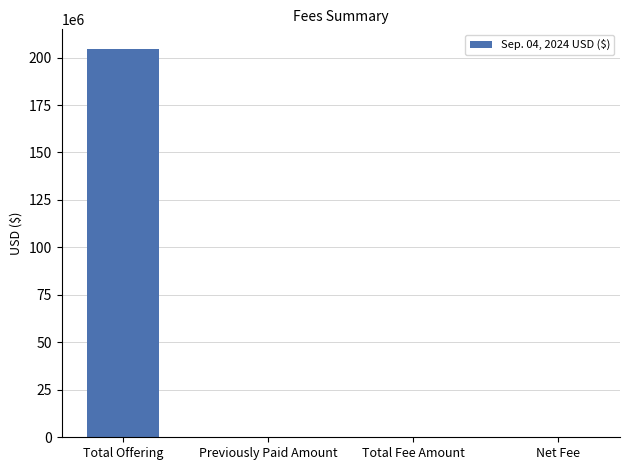

The value at Total Fee Amount is 68785391. True or false?

False